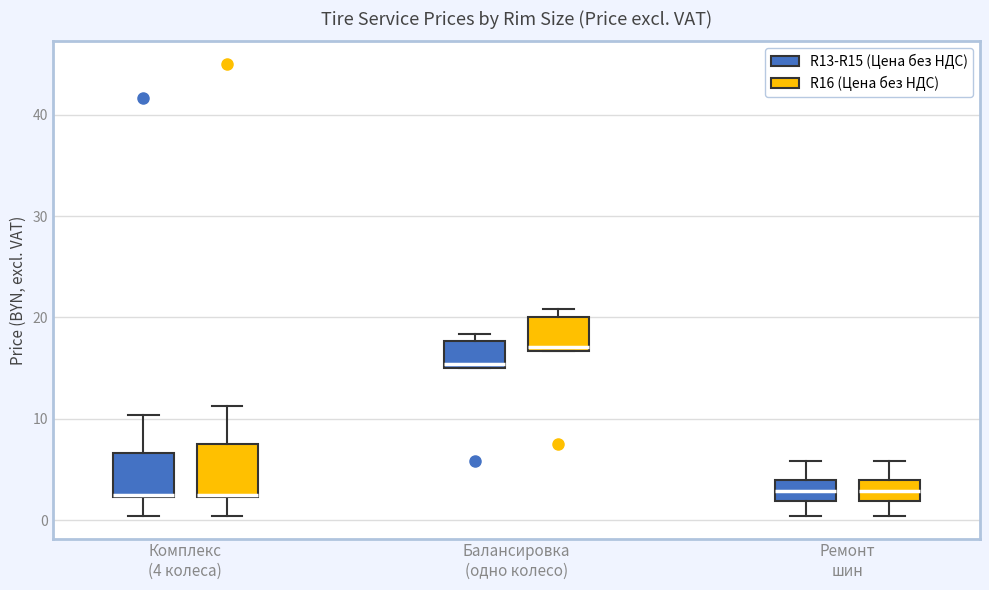

Where does the lower whisker of the box for Комплекс (4 колеса) (R13-R15 (Цена без НДС)) end on the y-axis? The values are not printed on the chart, so give them approximately, as read against the axis.

0